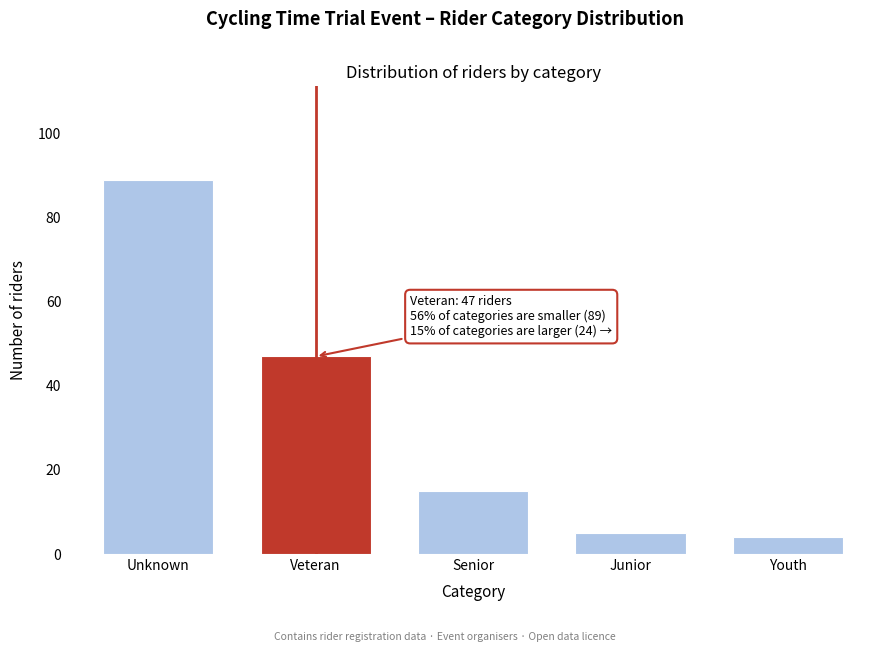

Reading left to right, extract all data points from this chart.

89	47	15	5	4